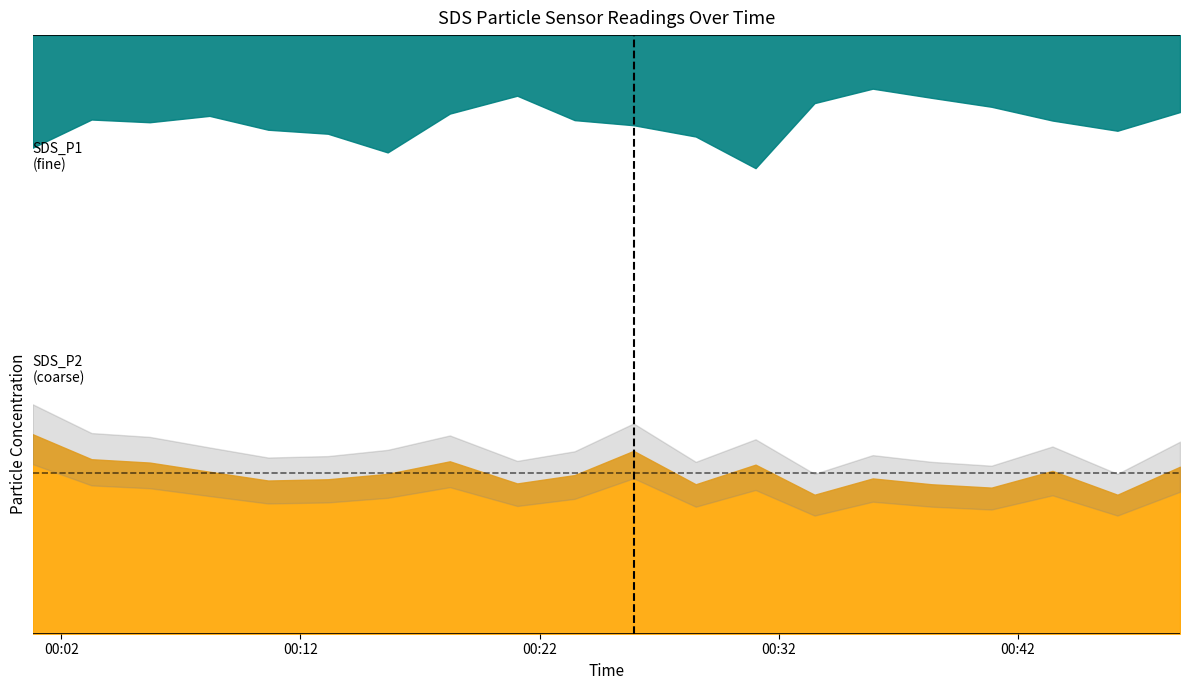

Where is the first local maximum for SDS_P2?

2023/10/07 00:18:15